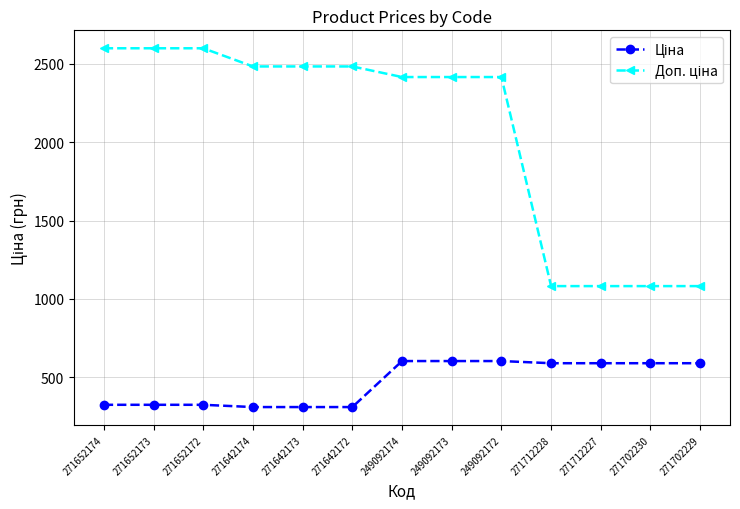

What is the label of the 3rd point from the right?

271712227